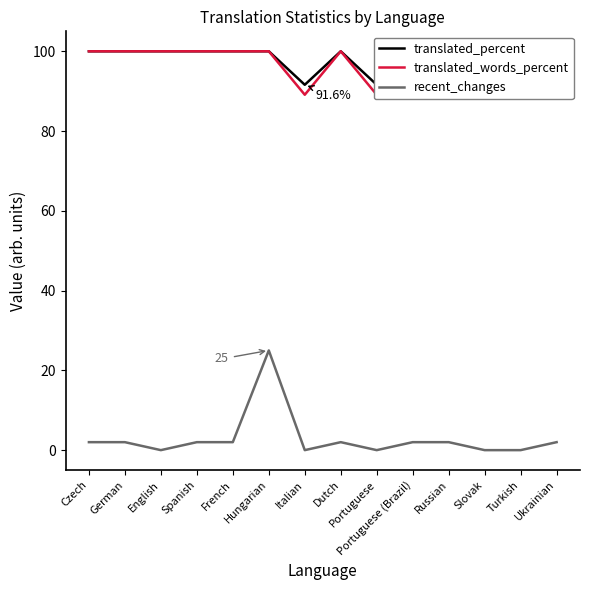

Reading left to right, transcribe all the data shown in this chart.

translated_percent: Czech=100.0	German=100.0	English=100.0	Spanish=100.0	French=100.0	Hungarian=100.0	Italian=91.6	Dutch=100.0	Portuguese=91.6	Portuguese (Brazil)=100.0	Russian=100.0	Slovak=100.0	Turkish=91.6	Ukrainian=100.0
translated_words_percent: Czech=100.0	German=100.0	English=100.0	Spanish=100.0	French=100.0	Hungarian=100.0	Italian=89.1	Dutch=100.0	Portuguese=89.1	Portuguese (Brazil)=100.0	Russian=100.0	Slovak=100.0	Turkish=89.1	Ukrainian=100.0
recent_changes: Czech=2.0	German=2.0	English=0.0	Spanish=2.0	French=2.0	Hungarian=25.0	Italian=0.0	Dutch=2.0	Portuguese=0.0	Portuguese (Brazil)=2.0	Russian=2.0	Slovak=0.0	Turkish=0.0	Ukrainian=2.0